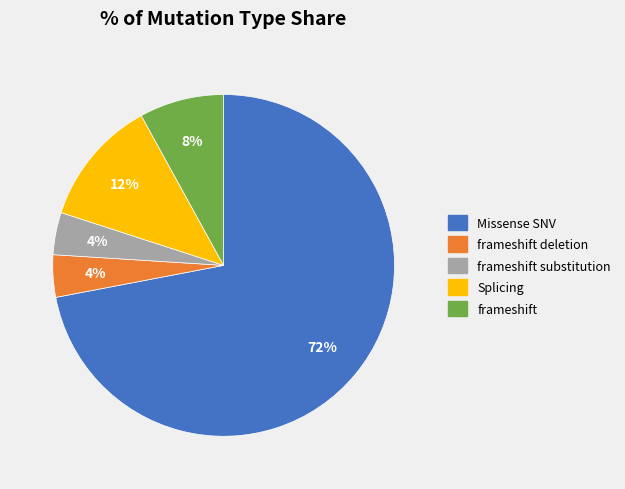

How many segments does this pie chart have?

5